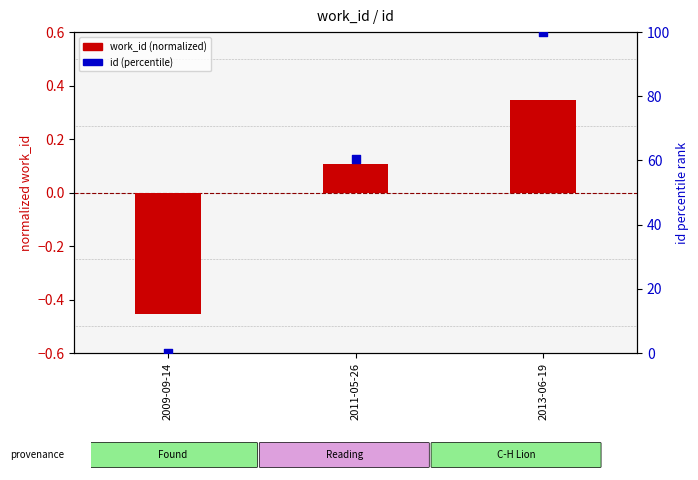

At how many categories does at least one series exceed 24?

2